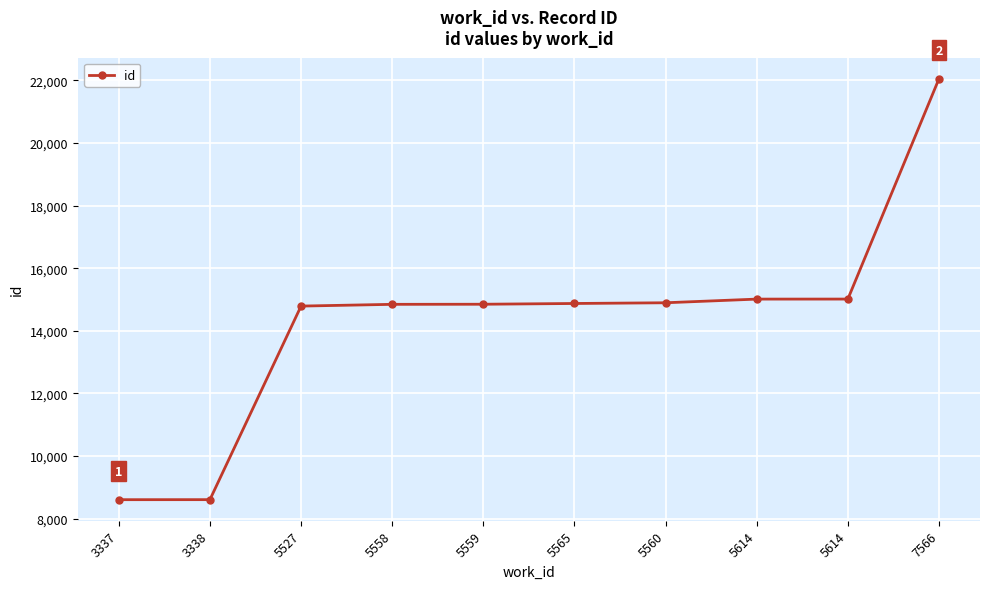

What is the label of the 9th point from the left?

5614